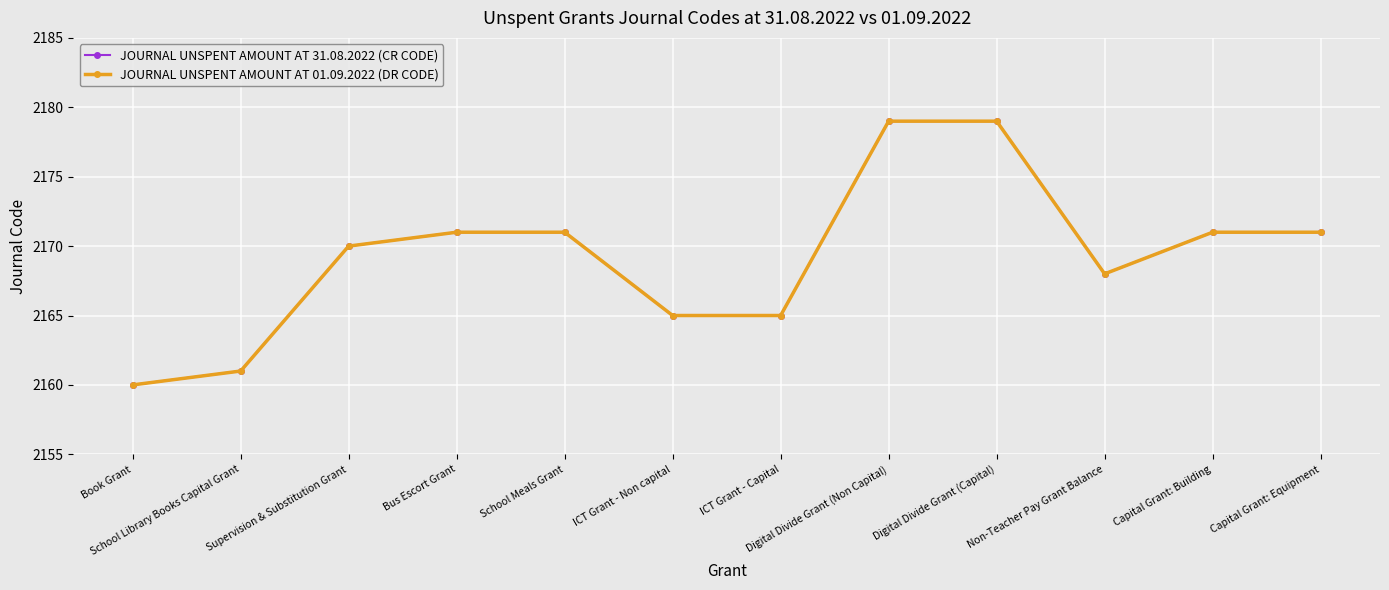

Is this an area chart (filled region under the line)?

No